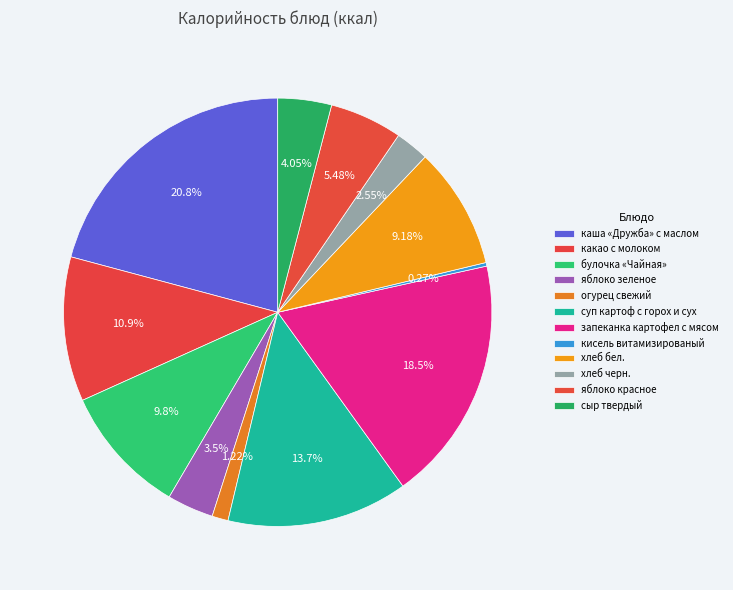

Between огурец свежий and булочка «Чайная», which is larger?

булочка «Чайная»